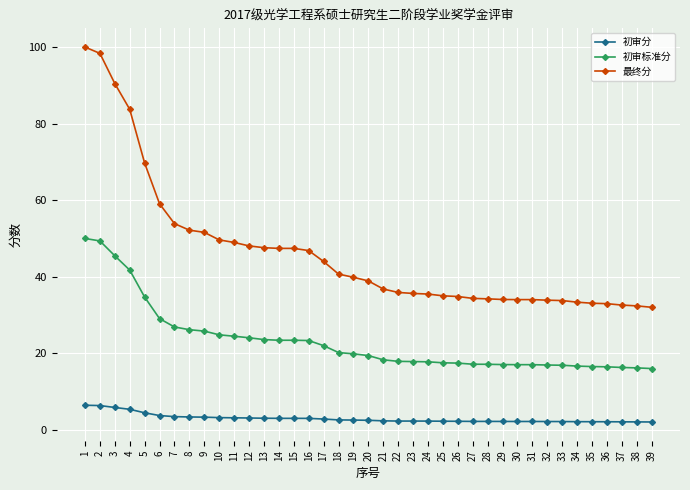

At 12, list the series in order from smallest to largest.

初审分, 初审标准分, 最终分